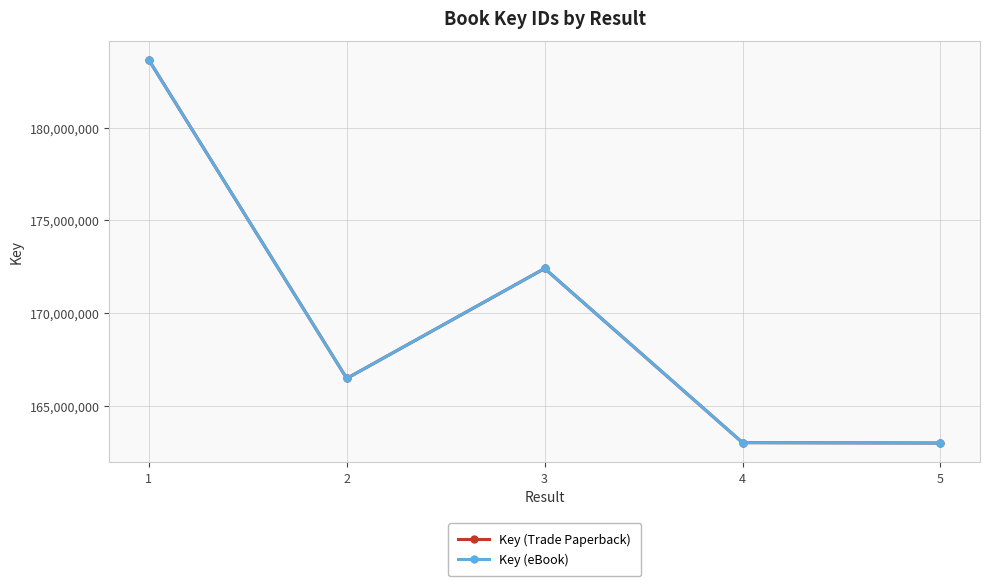

The Key (eBook) series shows 116032712 at 2. True or false?

False